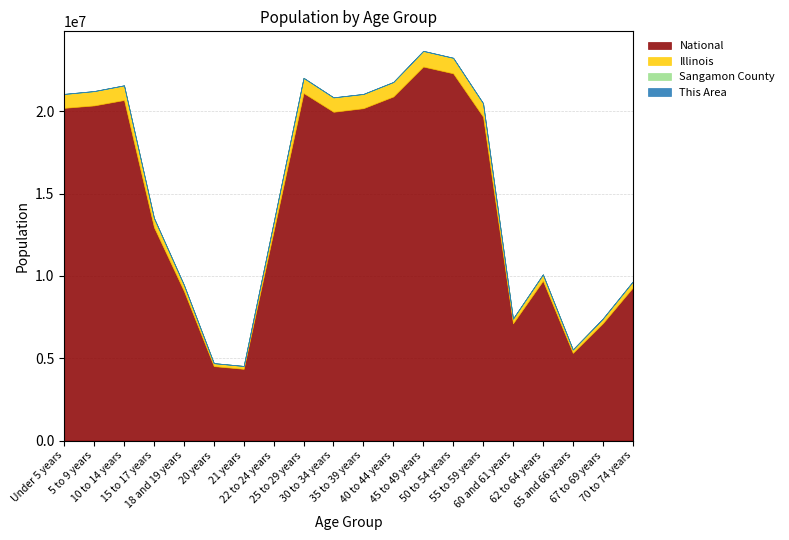

How many values in the Sangamon County series are below 12006?

10